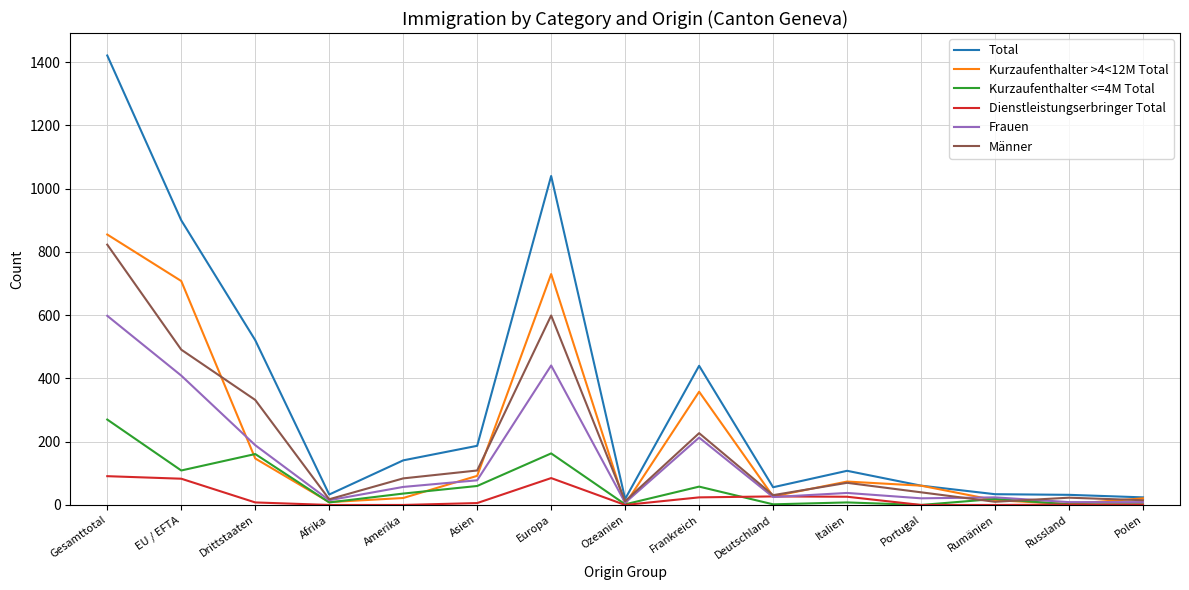

True or false: Männer has a value of 1330 at Gesamttotal.

False